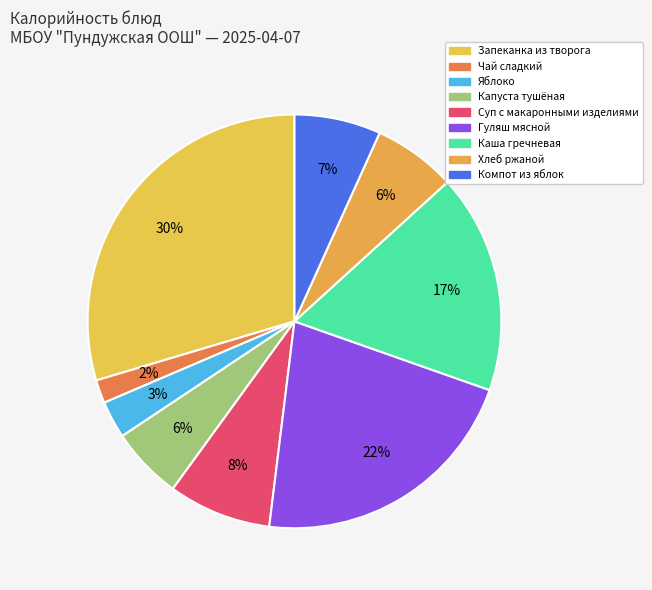

How many slices are in this pie chart?

9